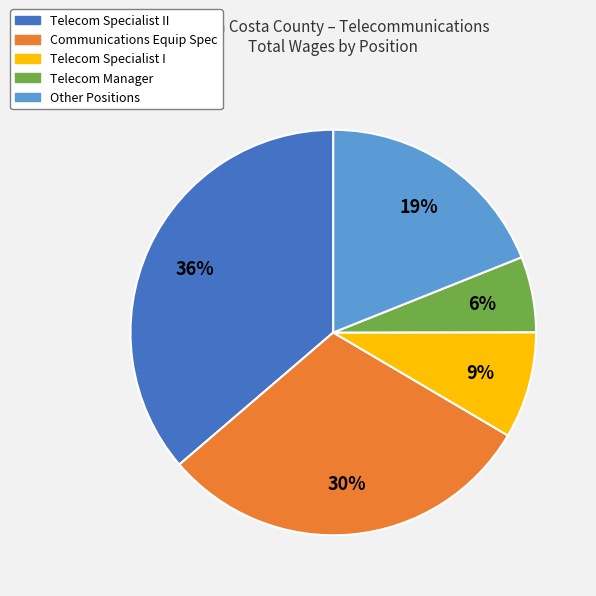

Is the sum of Telecom Specialist I and Telecom Specialist II greater than half?

No